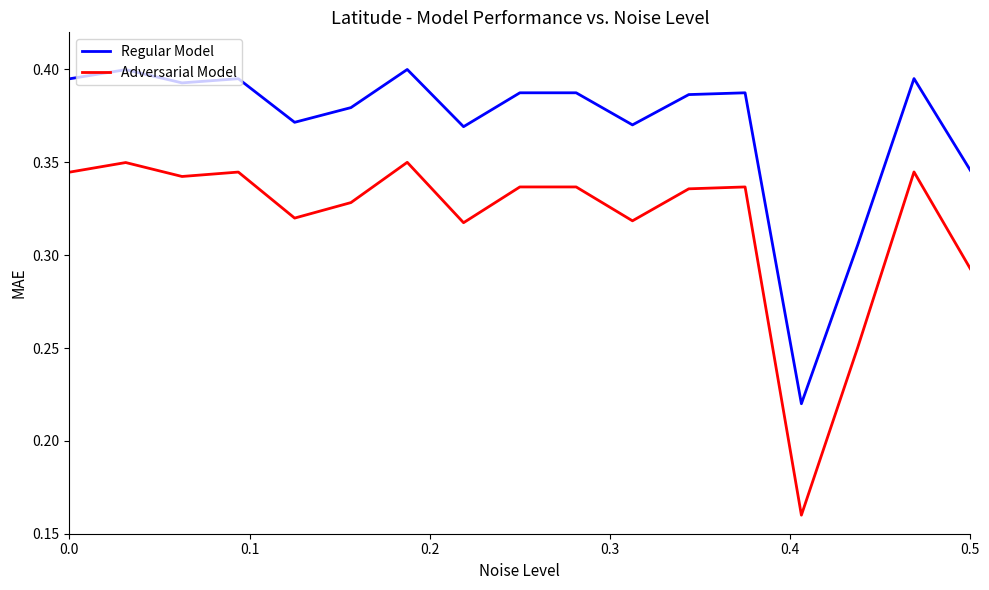

True or false: Adversarial Model and Regular Model cross at least once.

False